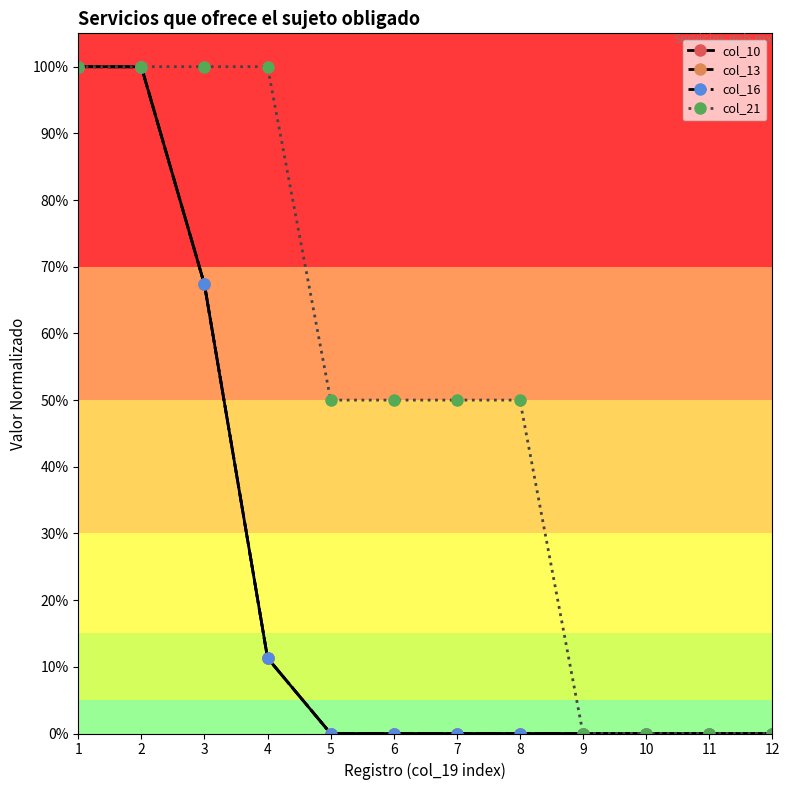

The value of col_13 at 11 is 0.0. True or false?

False